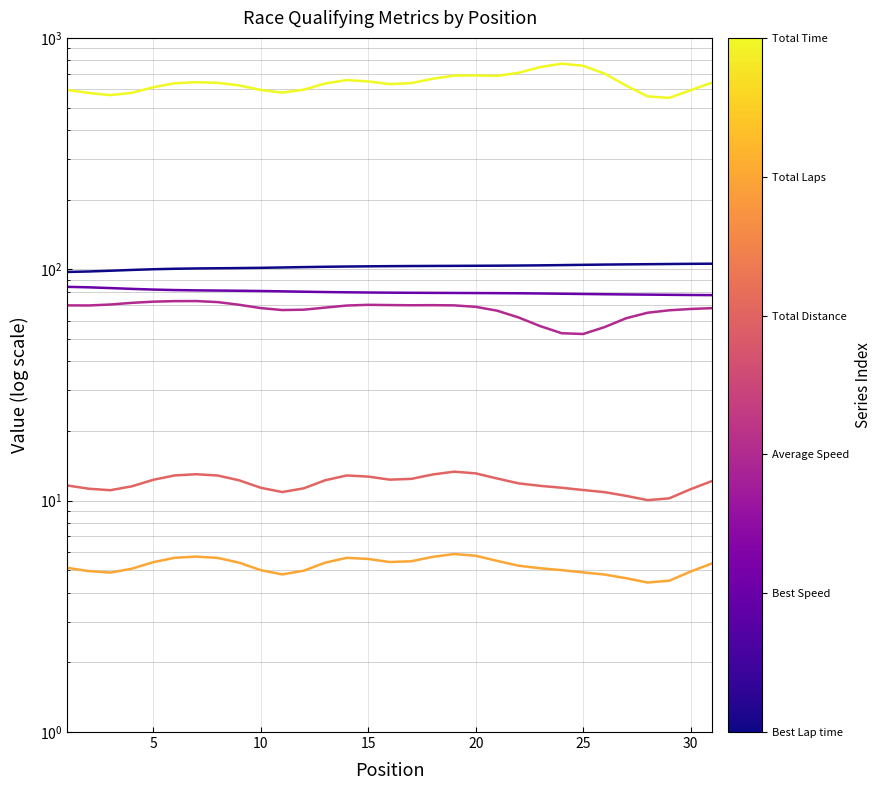

Is it true that Total Time equals 395.0 at 23?

False